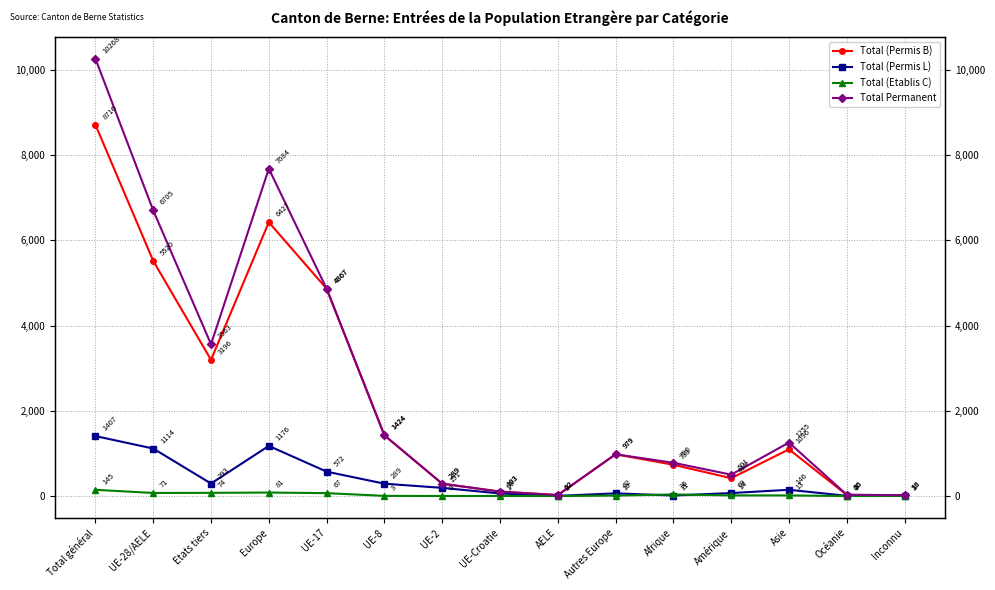

Which series changed the most between UE-17 and UE-2?

Total (Permis B)